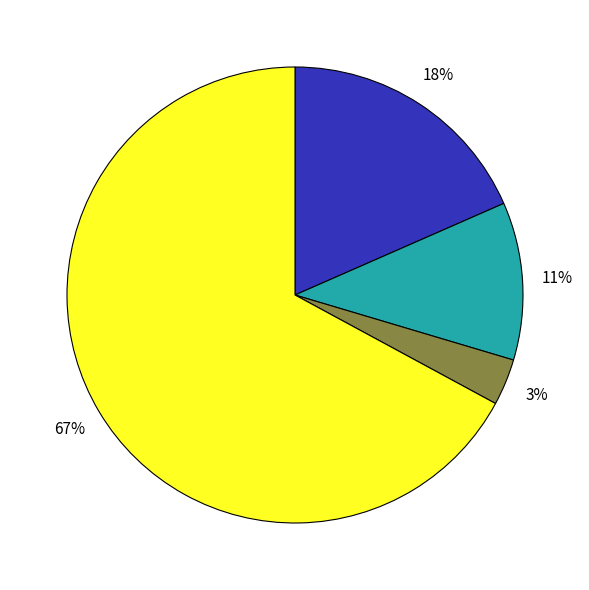

To the nearest percent, what is the average slice percentage?

25%